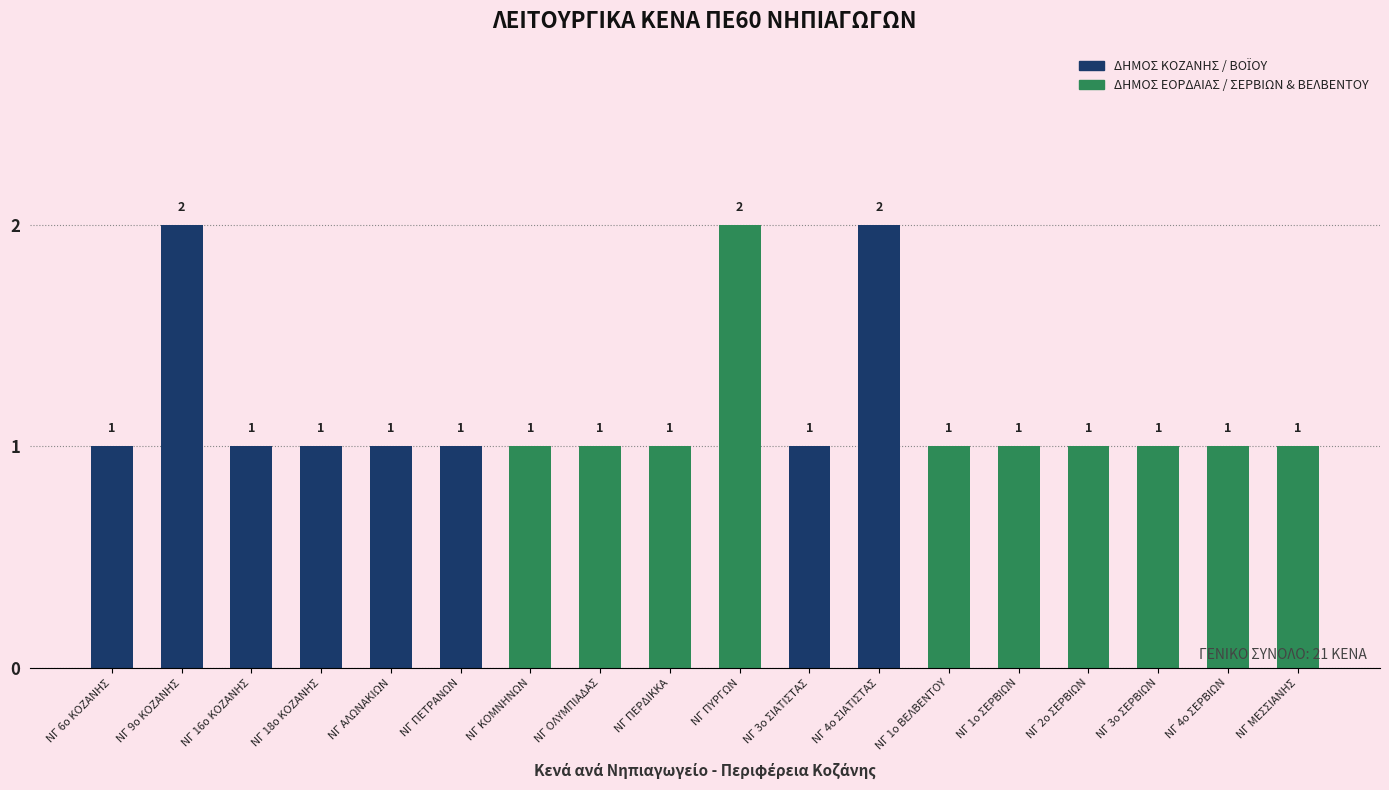

The value at ΝΓ ΠΕΤΡΑΝΩΝ is 1. True or false?

True